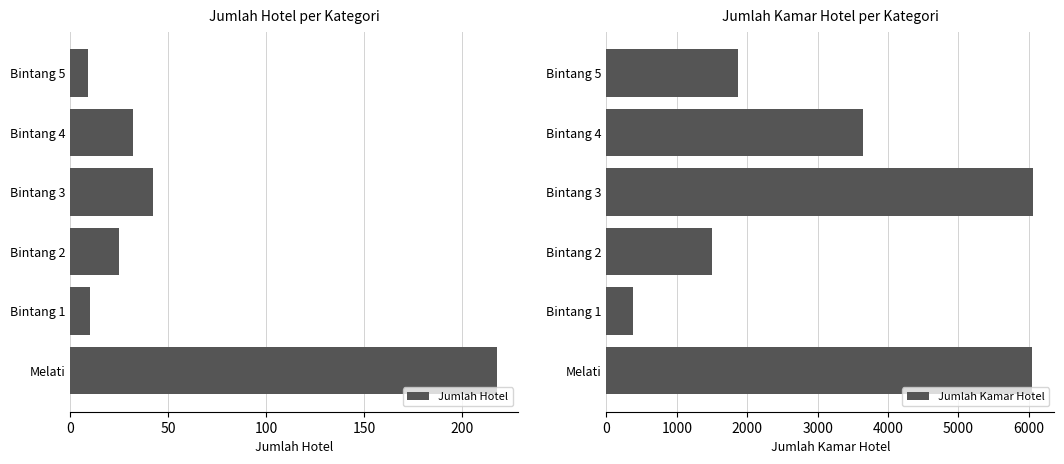

What is the value of the Jumlah Kamar Hotel bar at the 2nd from the left?

3651